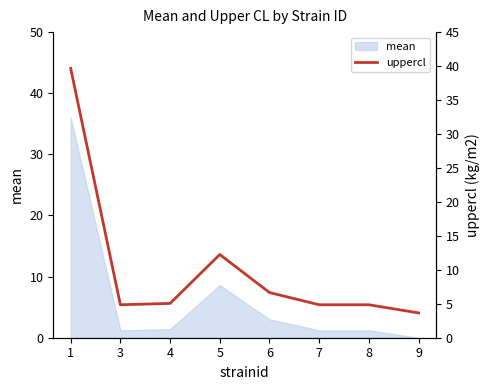

List the labels in order of value, smallest first.

9, 3, 7, 8, 4, 6, 5, 1